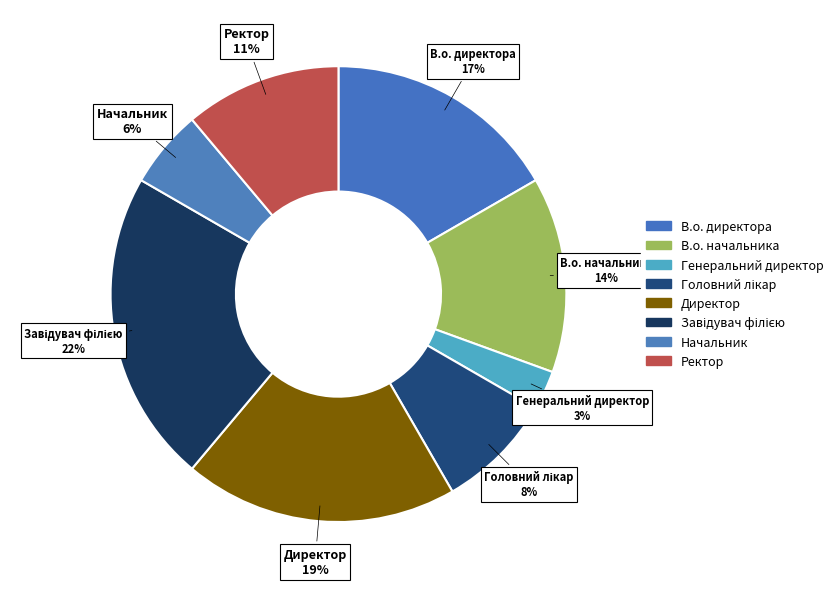

Is Ректор the majority of the pie?

No